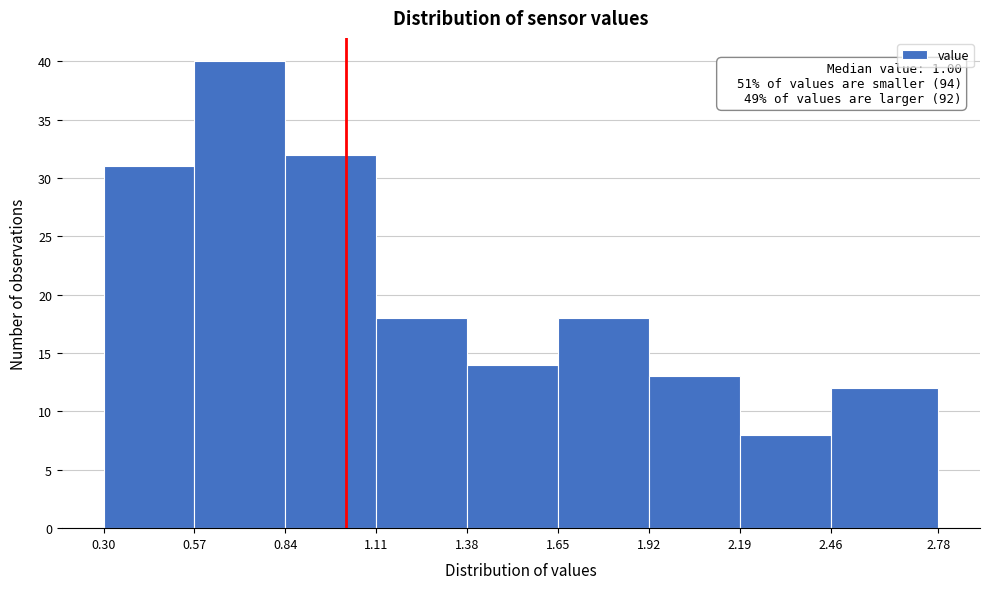

Over which range of the x-axis is the bar tallest?

0.57 to 0.84